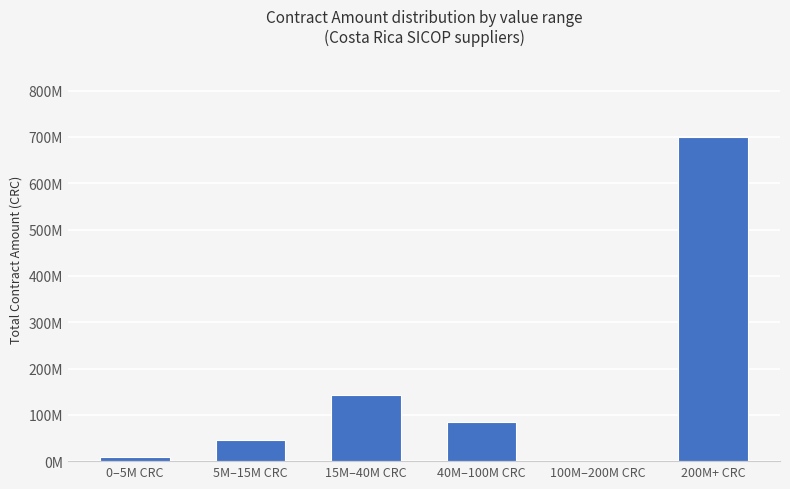

Reading right to left, extract all data points from this chart.

700161073	0	83673055	142488353	44884763	7919447